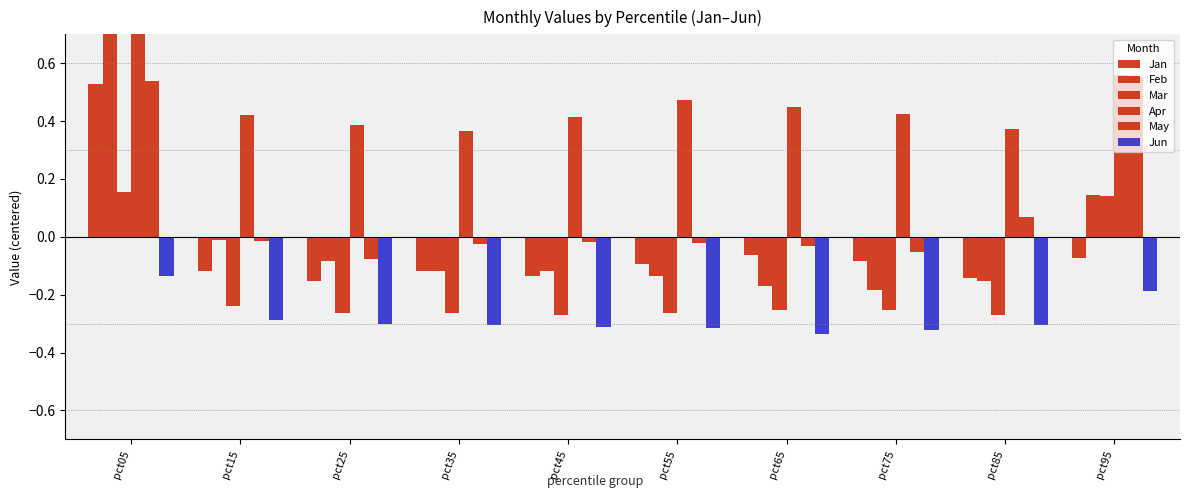

What are all the series names shown in the legend?

Jan, Feb, Mar, Apr, May, Jun